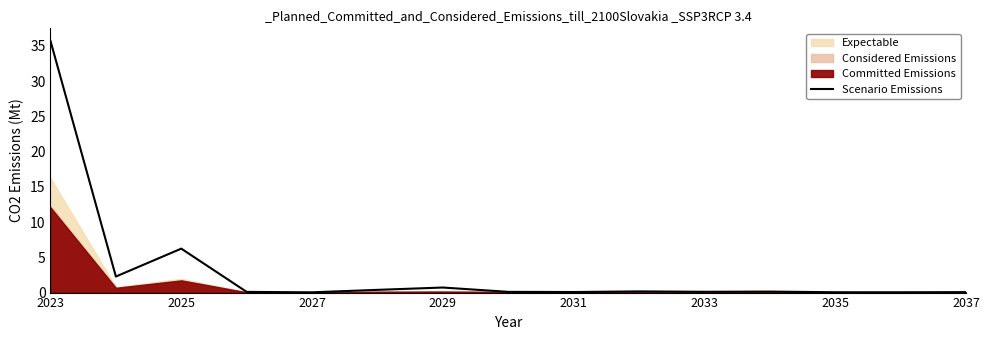

What is the value of the 11th point from the left?

0.1